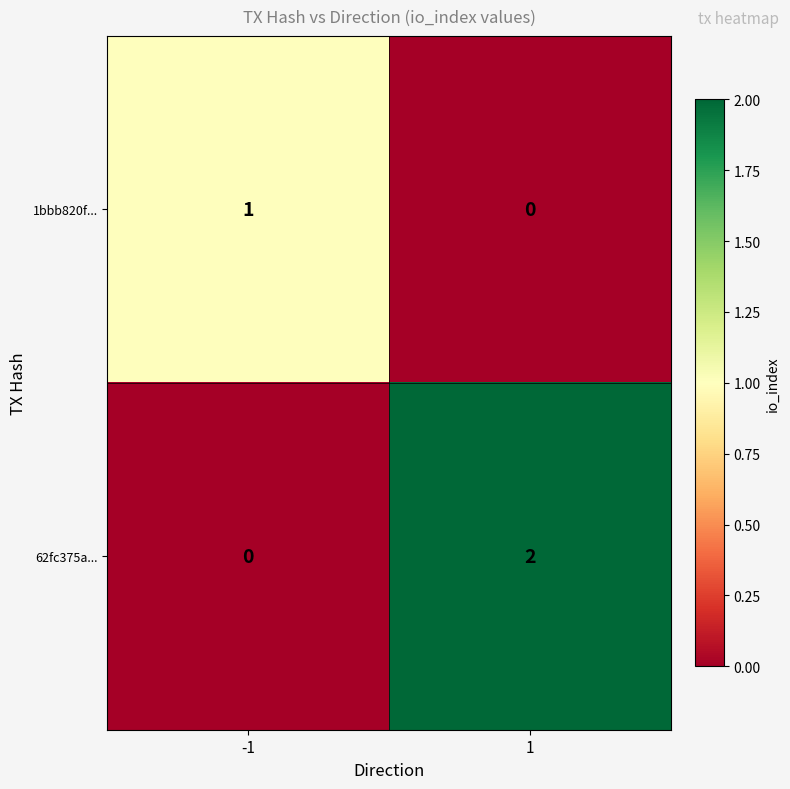

Reading left to right, list all the values displayed in this chart.

1bbb820f...: 1	0
62fc375a...: 0	2